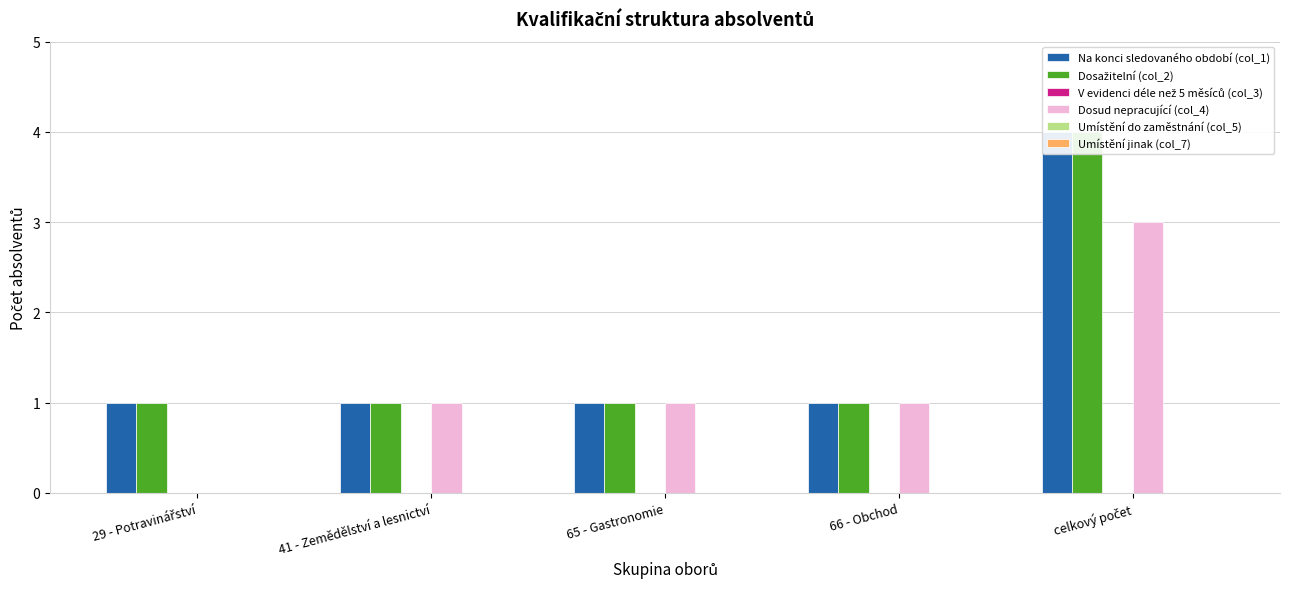

Between 41 - Zemědělství a lesnictví and 29 - Potravinářství, which is larger?

41 - Zemědělství a lesnictví